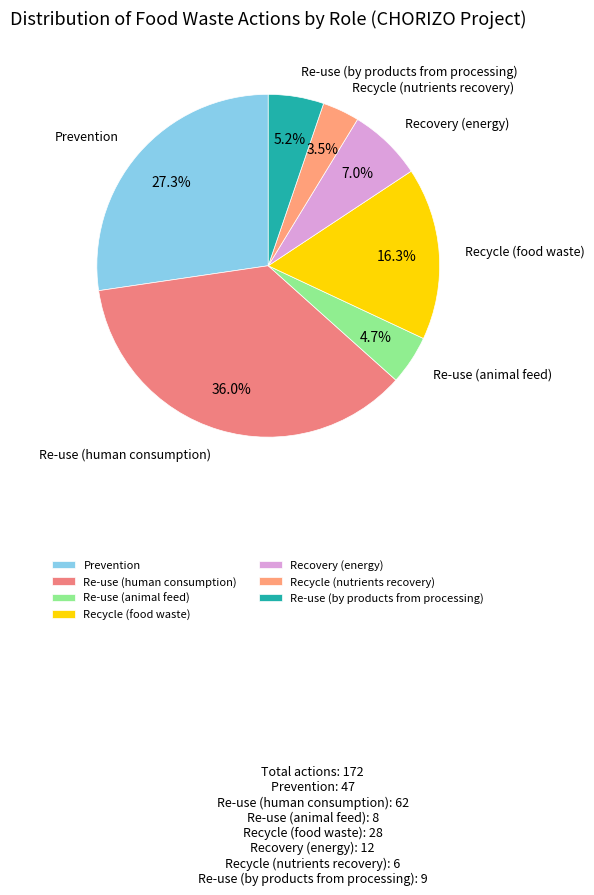

Is there a majority slice in this chart?

No